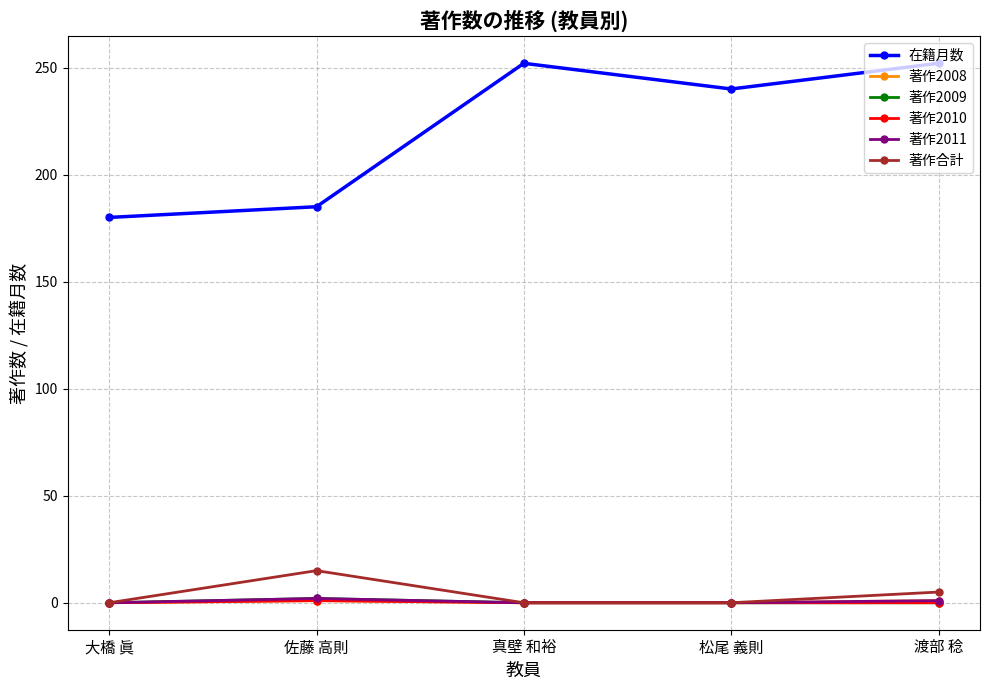

Which series has the largest total across all categories?

在籍月数